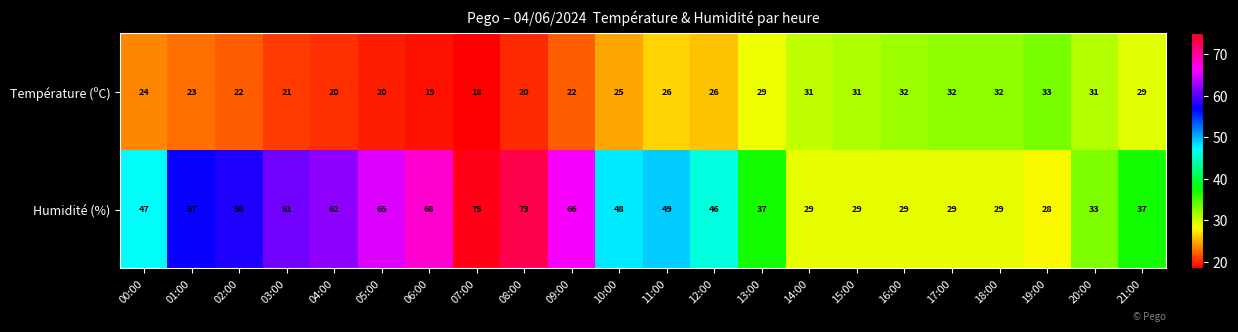

What is the difference between the second highest and minimum values in the Humidité (%) series?

45